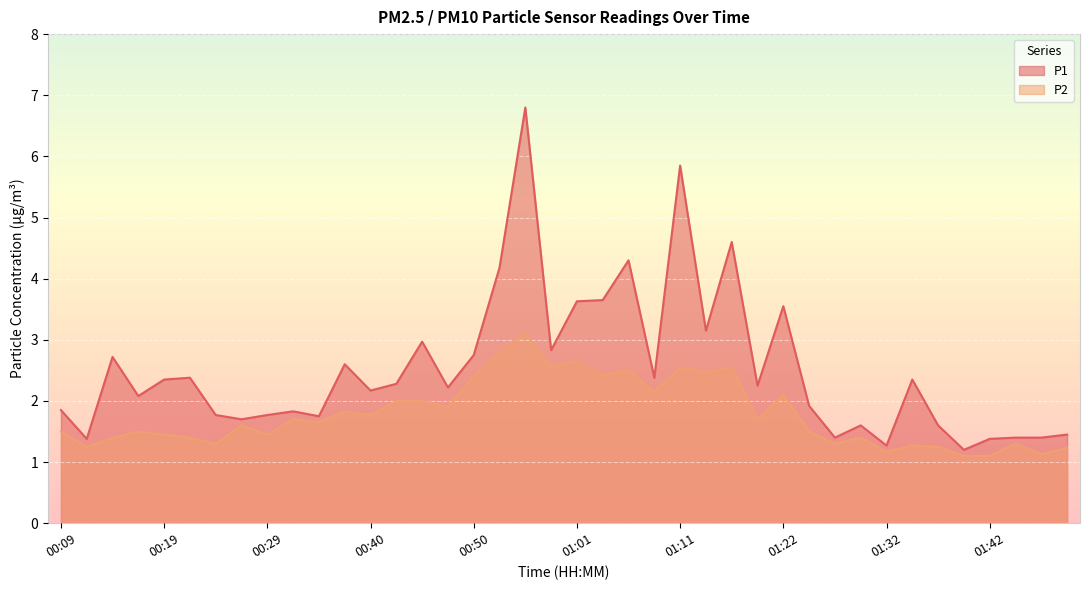

What is the label of the 37th point from the right?

00:16